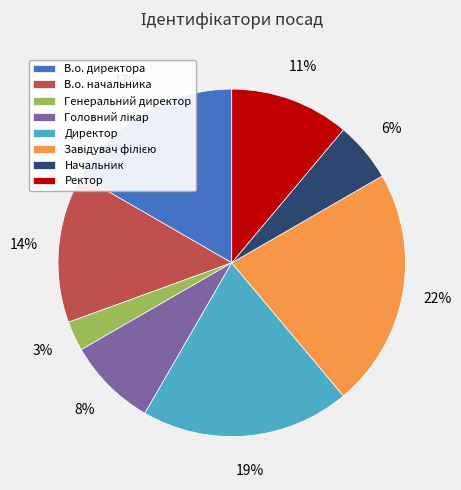

To the nearest percent, what is the difference between the В.о. директора and В.о. начальника slice percentages?

3%